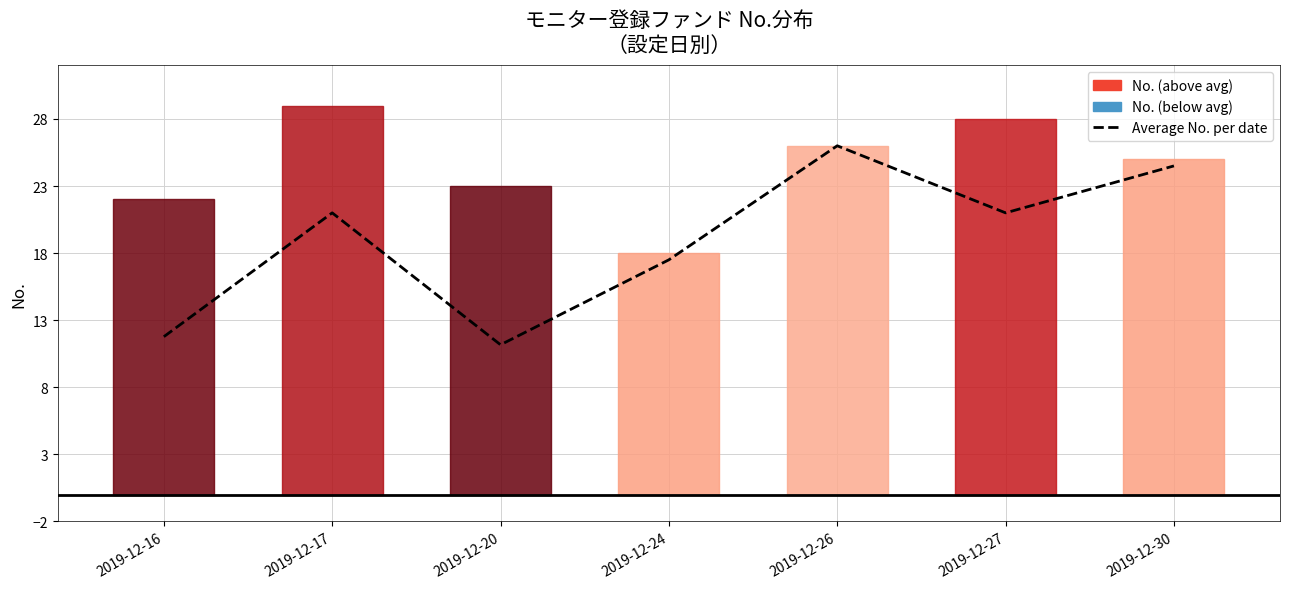

What is the change in value from 2019-12-16 to 2019-12-24?

+5.7